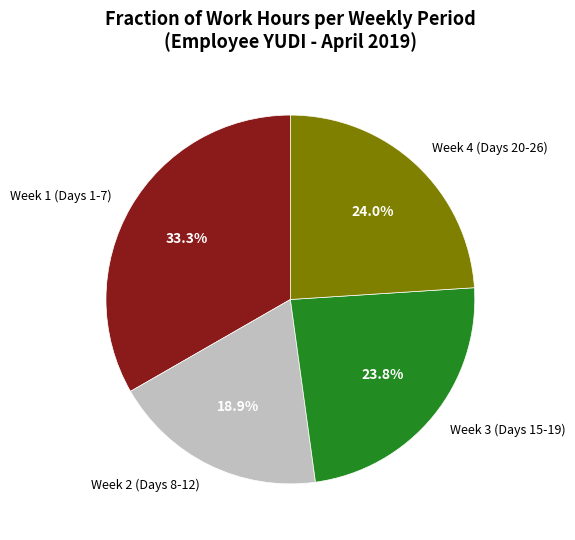

Which slice is the smallest?

Week 2 (Days 8-12)